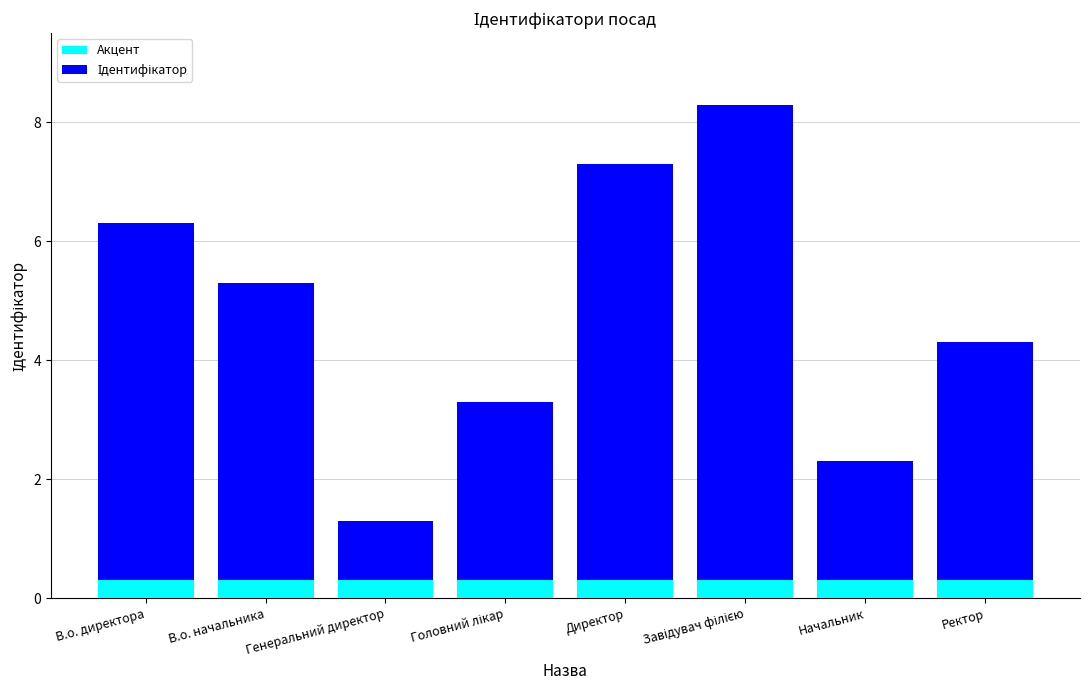

What is the total value across all series at В.о. начальника?

5.3